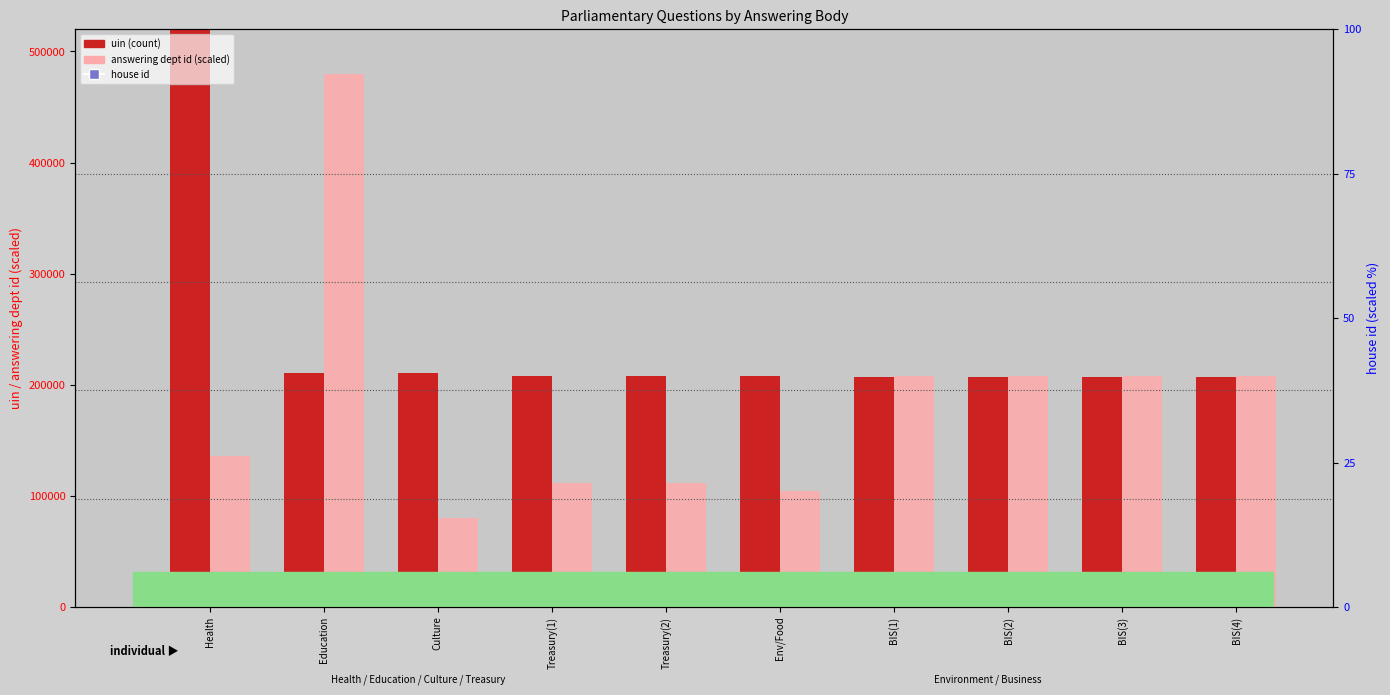

What is the total value across all series at BIS(1)?

415143